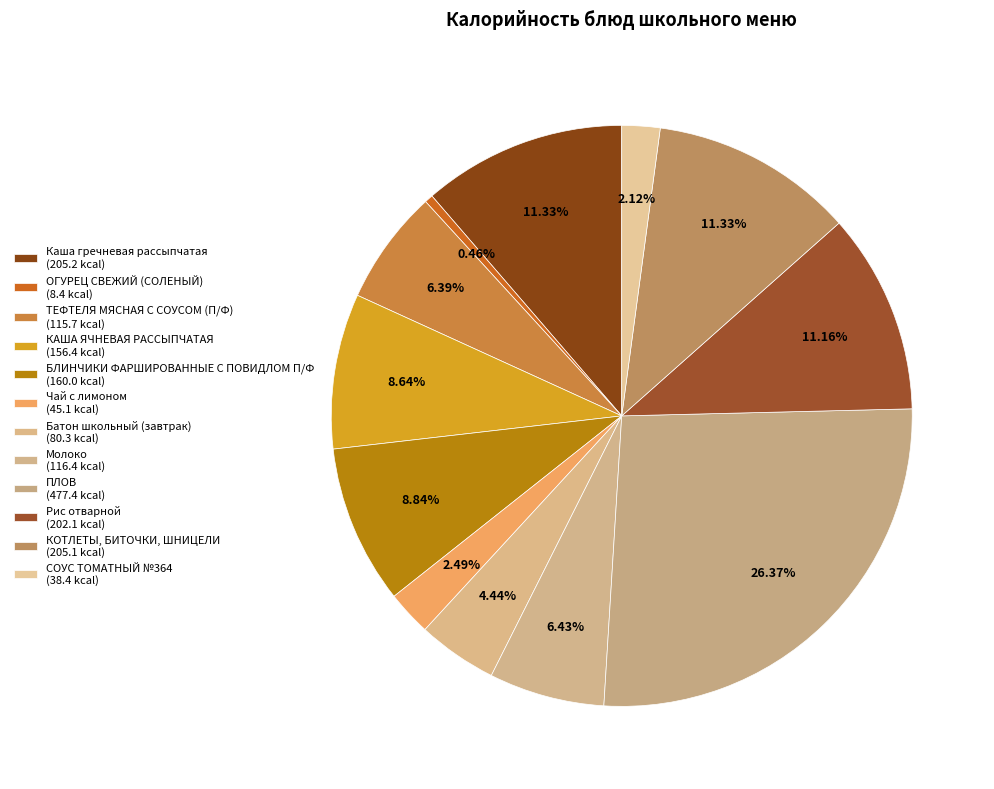

Which slice is the largest?

ПЛОВ